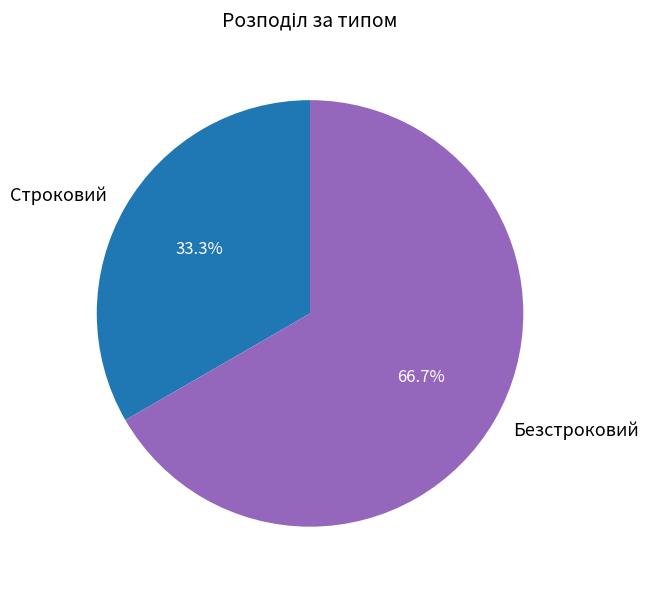

Count the number of slices in the pie.

2